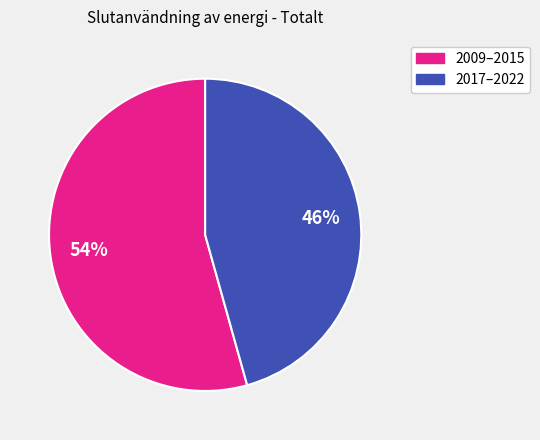

Does any single category account for the majority?

Yes